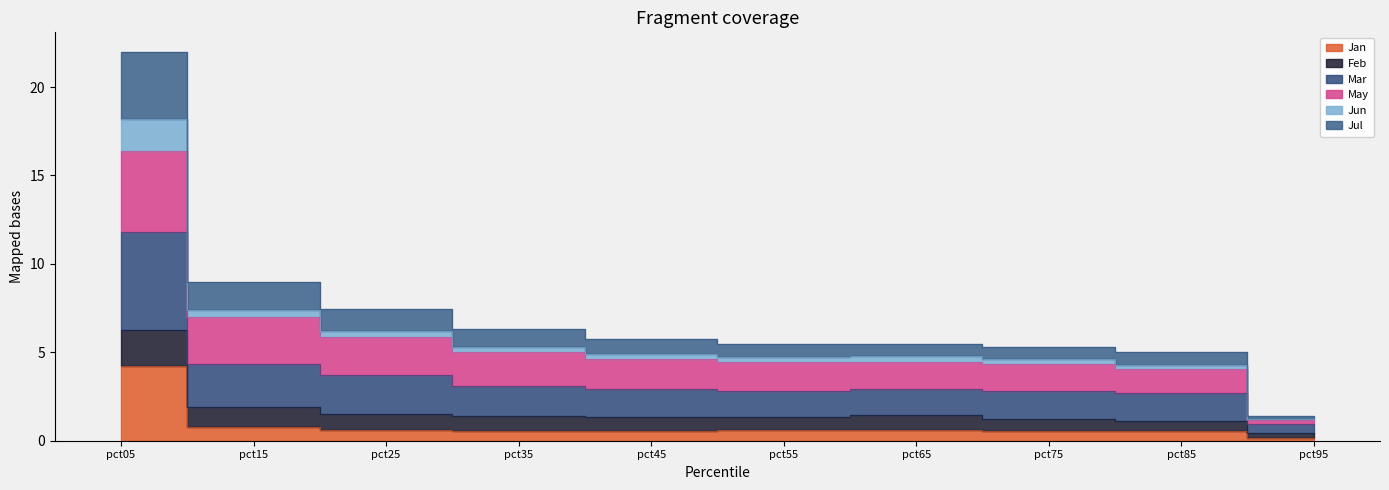

At which category is the sum across all series the highest?

pct05